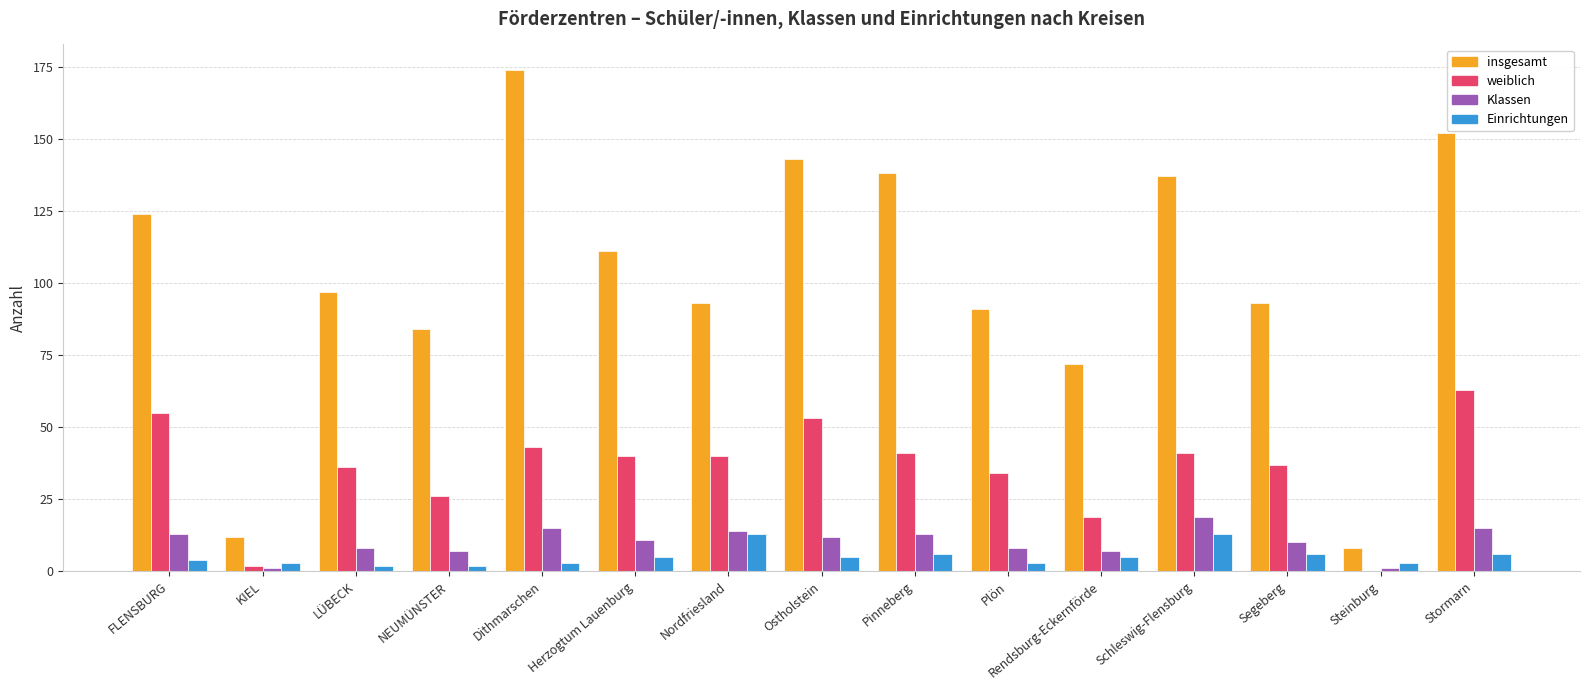

True or false: insgesamt has a value of 72 at Rendsburg-Eckernförde.

True